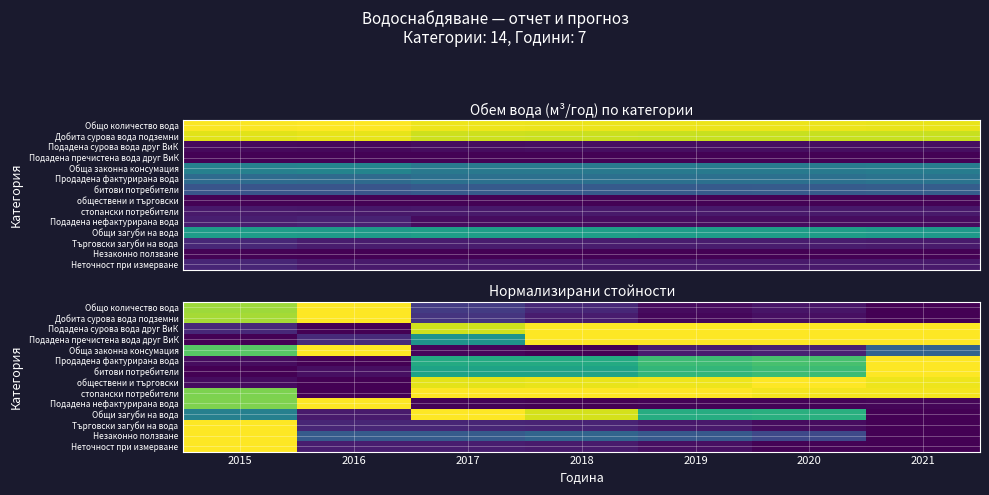

The Обща законна консумация series shows 0.0 at 2019. True or false?

False